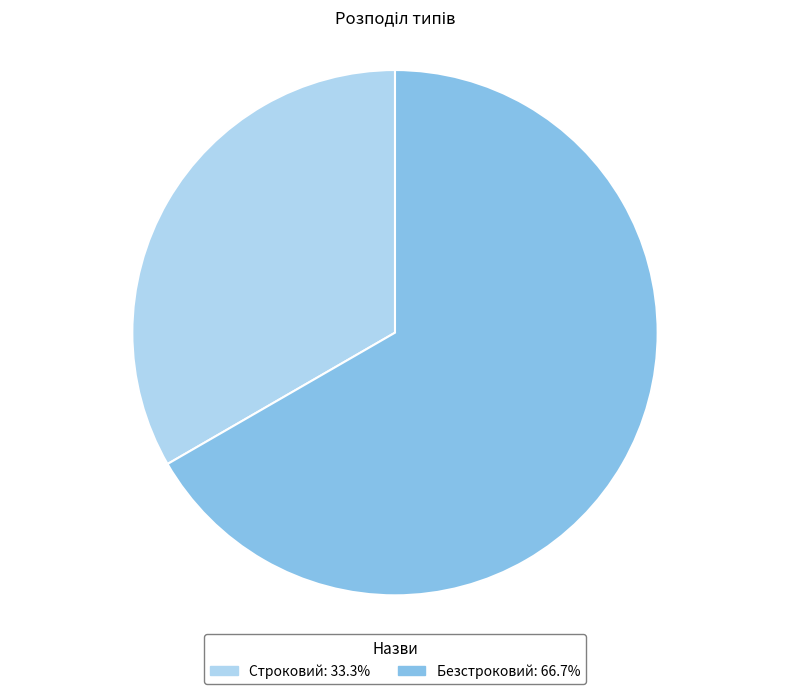

Which slice is the largest?

Безстроковий